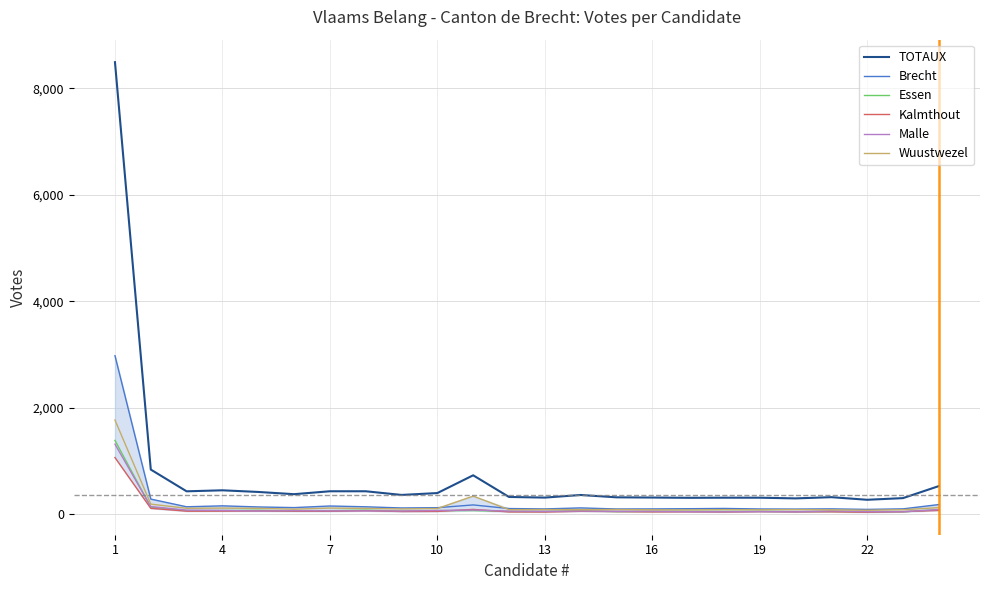

Which series has the widest spread of values?

TOTAUX